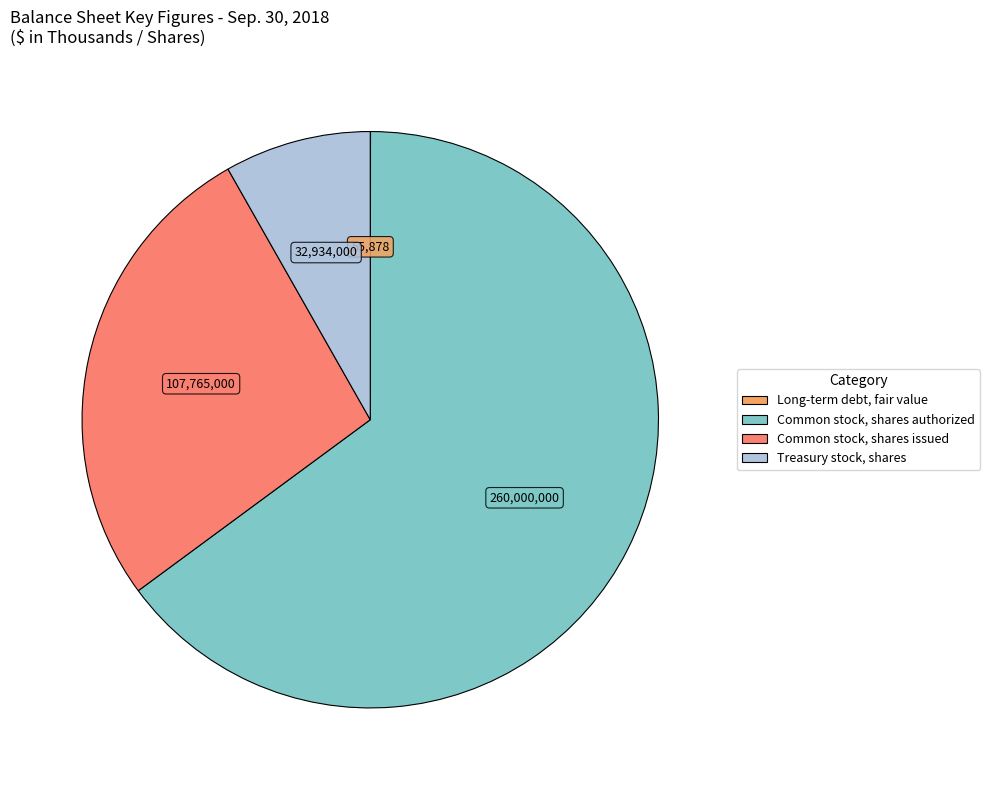

True or false: Common stock, shares issued accounts for 27% of the total.

True